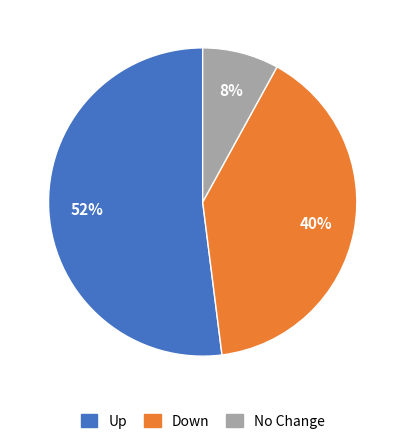

Rank the categories by value from highest to lowest.

Up, Down, No Change